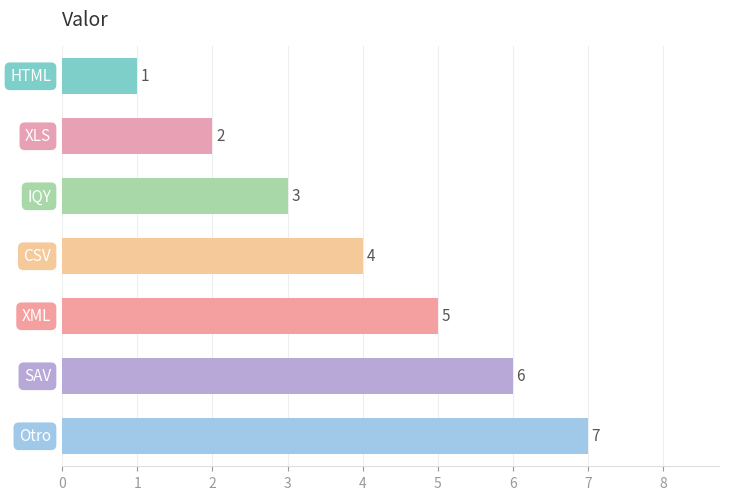

What is the maximum value shown in the chart?

7